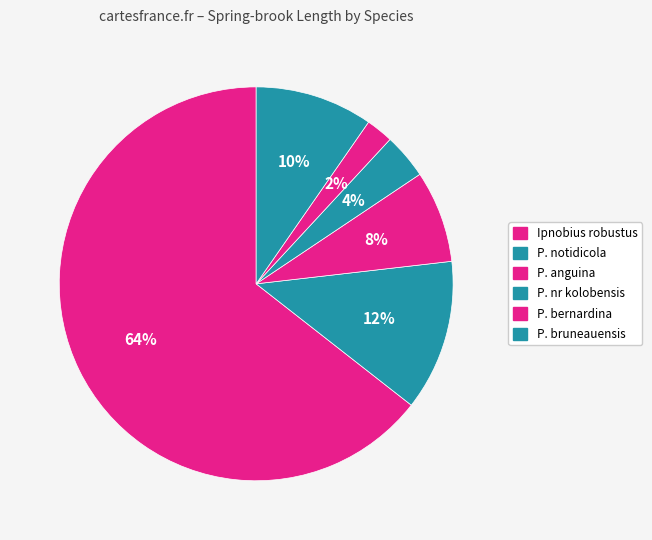

Is the sum of P. bruneauensis and P. nr kolobensis greater than half?

No